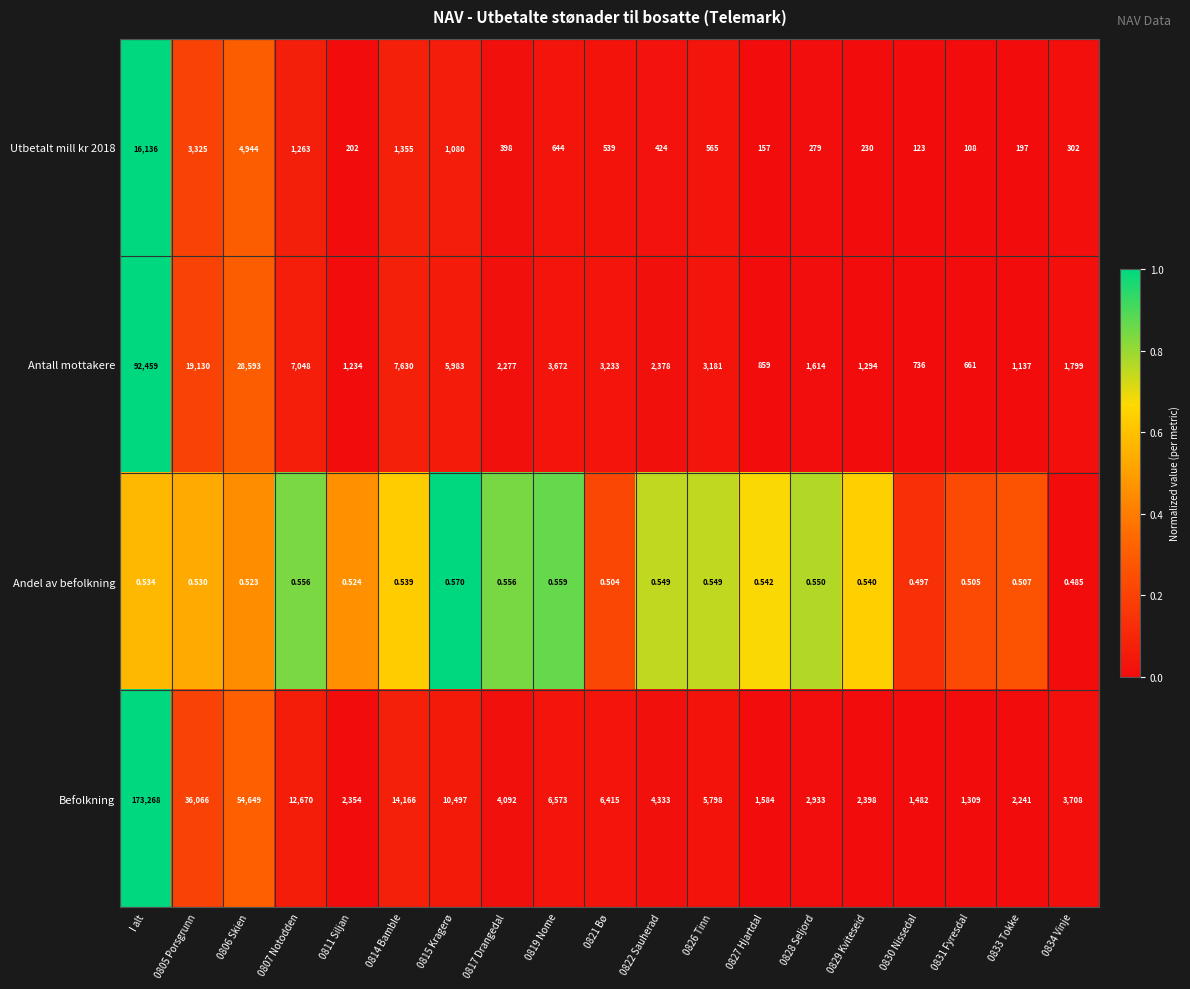

Where does the Antall mottakere series first go above 2378?

I alt